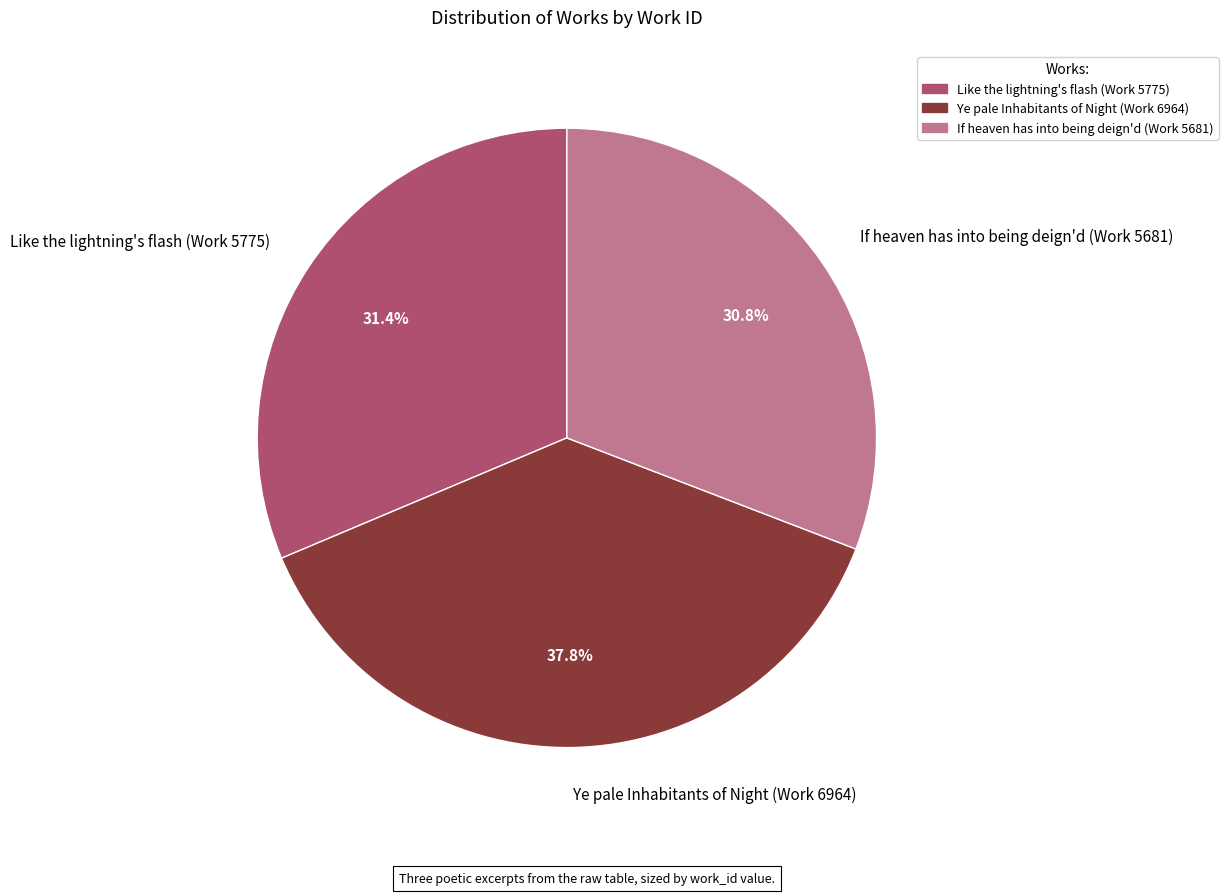

Which category has the smallest portion of the pie?

If heaven has into being deign'd (Work 5681)